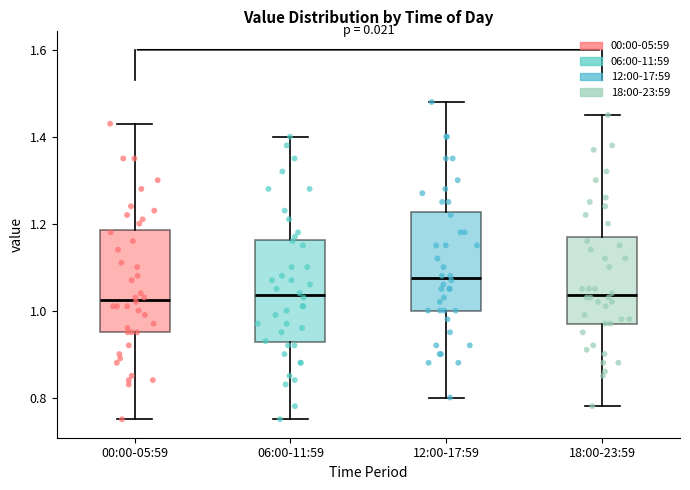

Reading left to right, read every box against the y-axis: the position of its median line, the range the box covers, and the ends of its whiskers. The values are not printed on the chart, so give them approximately, as read against the axis.

00:00-05:59: median 1.02, box 0.96 to 1.18, whiskers 0.76 to 1.44
06:00-11:59: median 1.04, box 0.92 to 1.16, whiskers 0.76 to 1.40
12:00-17:59: median 1.08, box 1.00 to 1.22, whiskers 0.80 to 1.48
18:00-23:59: median 1.04, box 0.98 to 1.18, whiskers 0.78 to 1.46